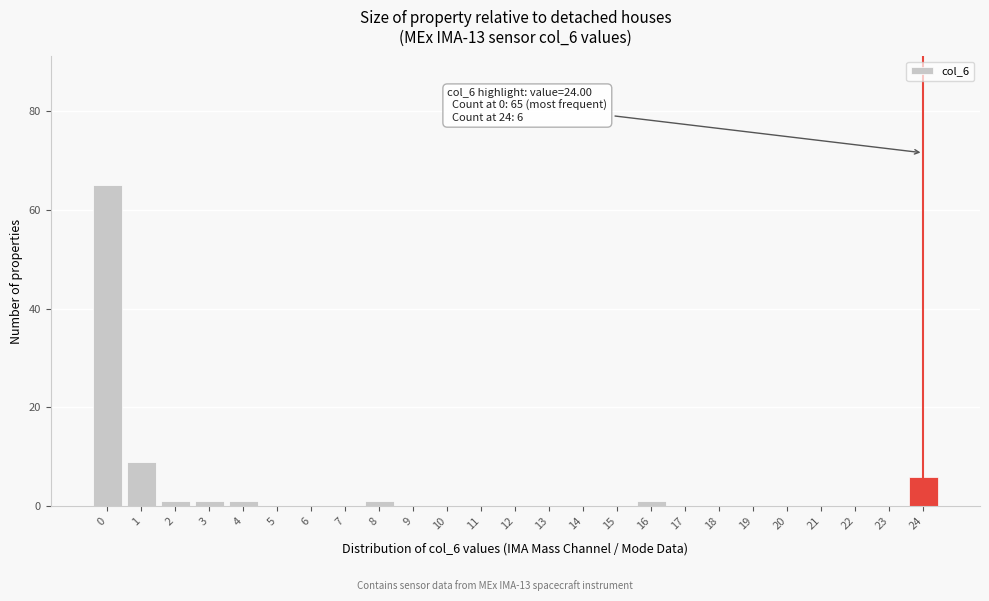

Reading left to right, list all the values displayed in this chart.

0=65	1=9	2=1	3=1	4=1	5=0	6=0	7=0	8=1	9=0	10=0	11=0	12=0	13=0	14=0	15=0	16=1	17=0	18=0	19=0	20=0	21=0	22=0	23=0	24=6